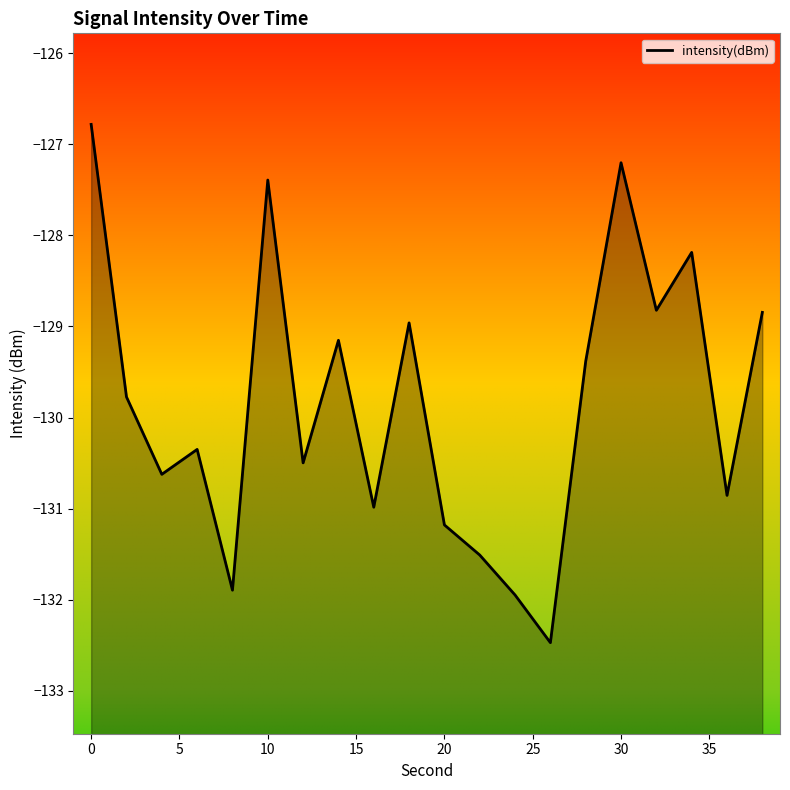

How many lines are shown in the chart?

1